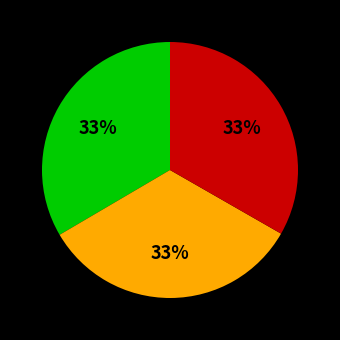

To the nearest percent, what is the average slice percentage?

33%